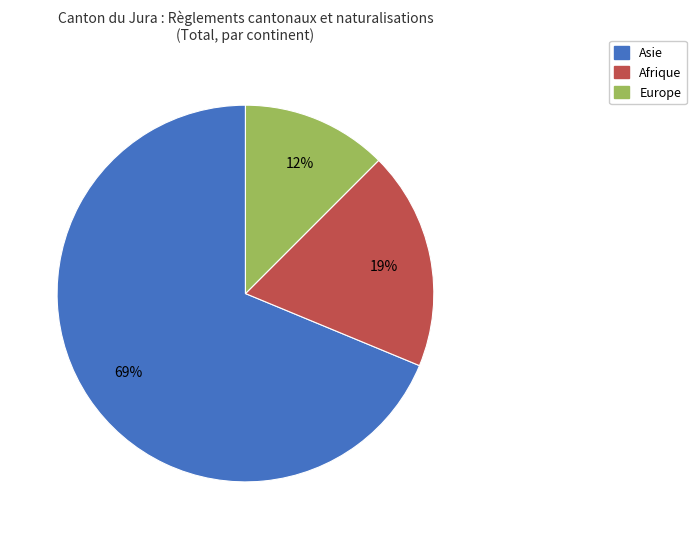

What is the largest slice in the pie chart?

Asie